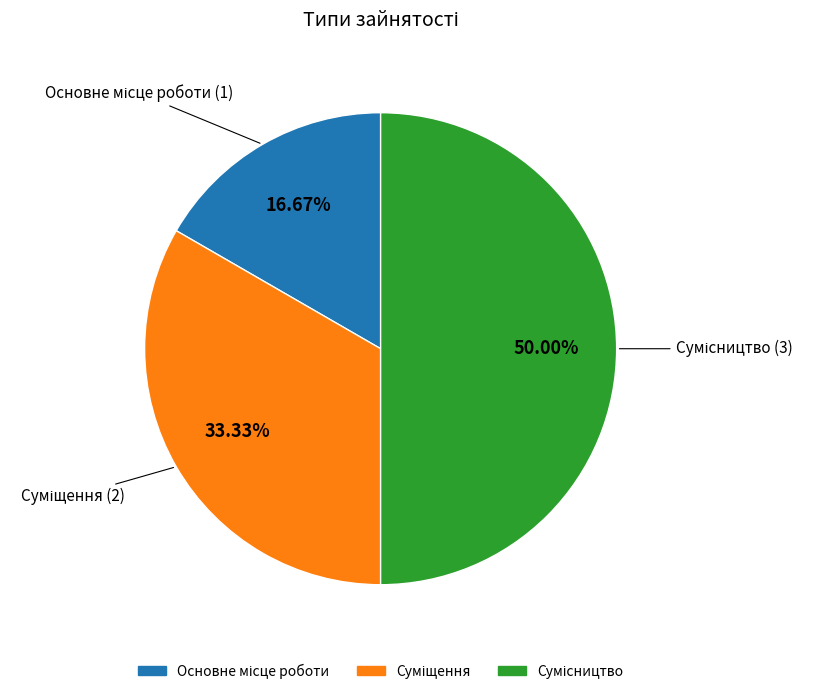

Approximately how many times larger is the value at Суміщення compared to Основне місце роботи?

2.0